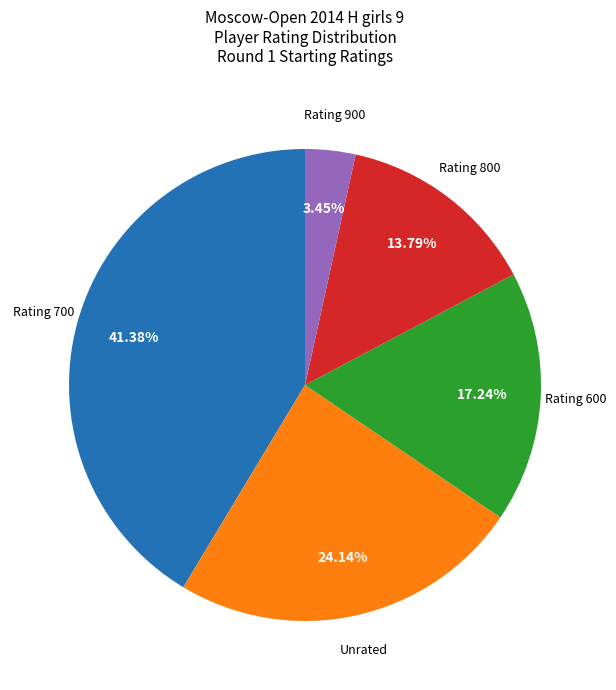

What is the ratio of the value at Rating 800 to the value at Rating 600?

0.8